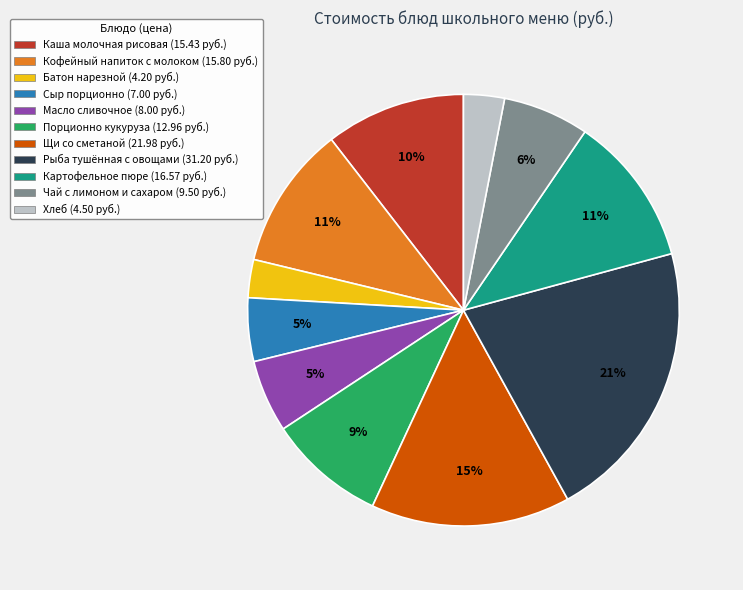

Is there a majority slice in this chart?

No